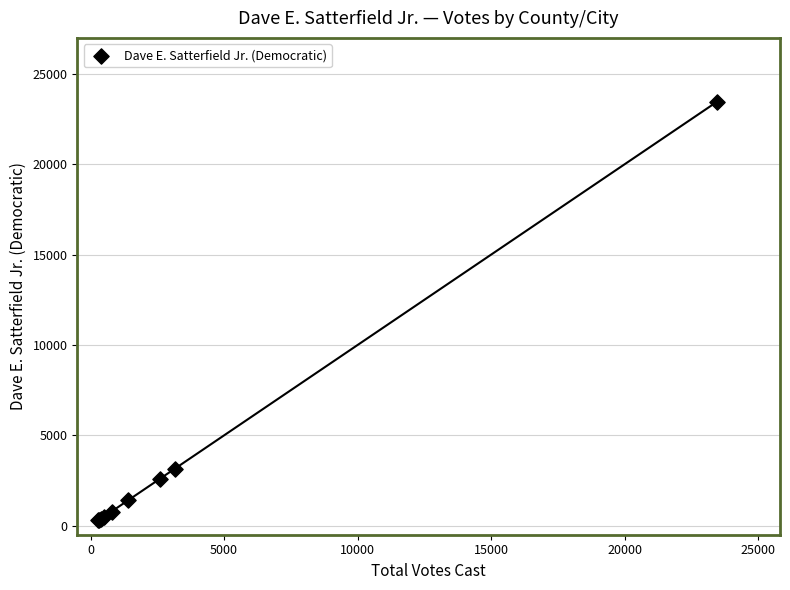

What Y value in the scatter plot is closest to 11882?

3152